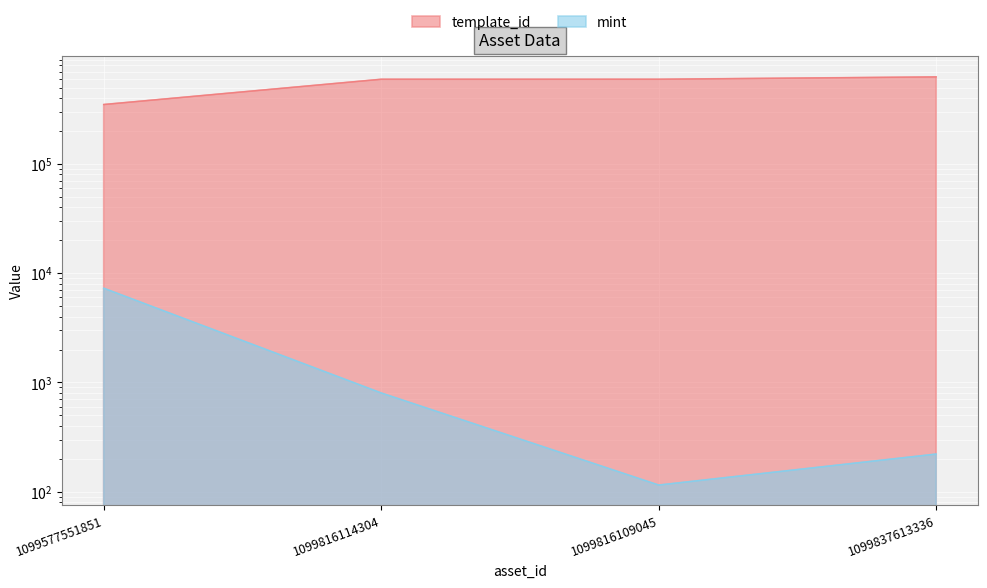

Rank the series by their maximum value, from lowest to highest.

mint, template_id